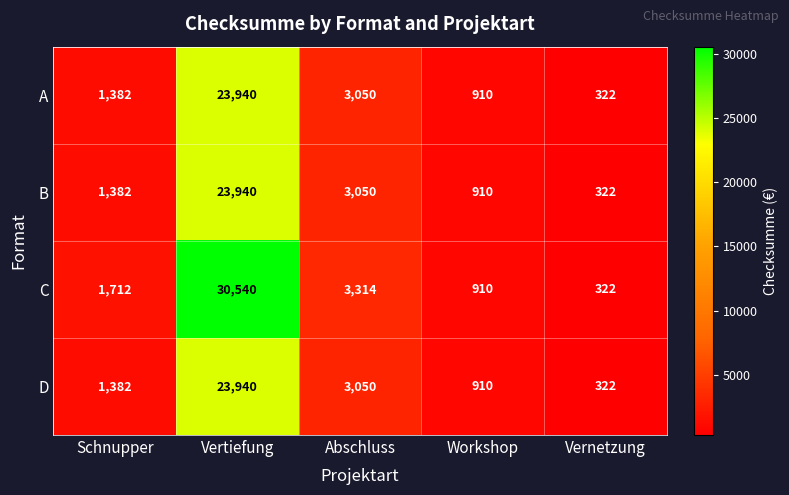

What is the minimum value shown in the chart?

322